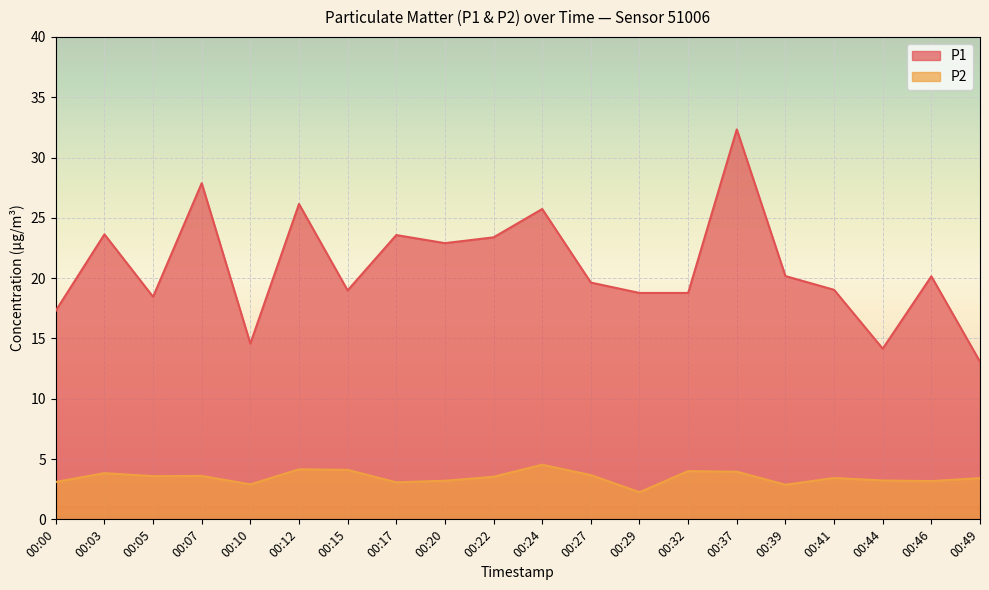

What is the sum of the P1 values at 00:24 and 00:10?

40.3